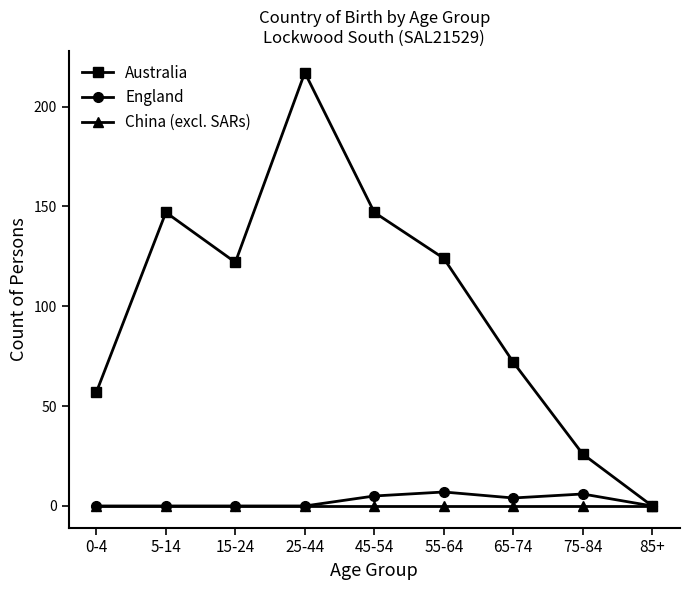

Which series has the largest range (max minus min)?

Australia